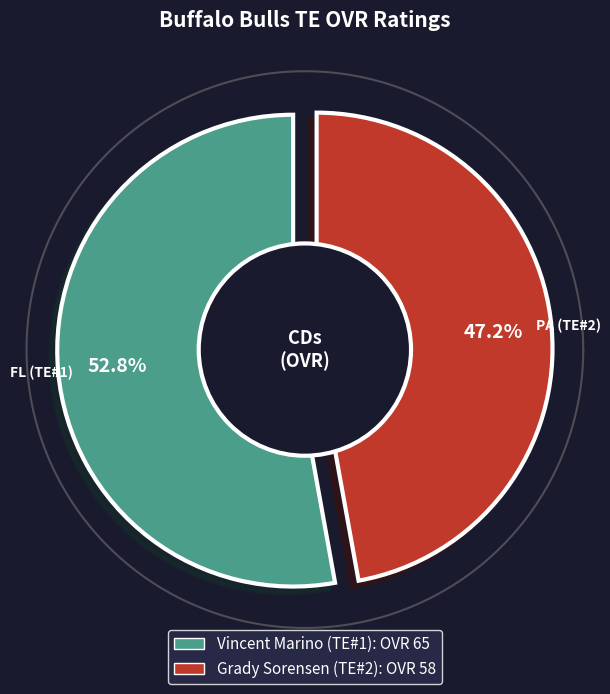

To the nearest percent, what portion does Vincent Marino (TE#1) represent?

53%